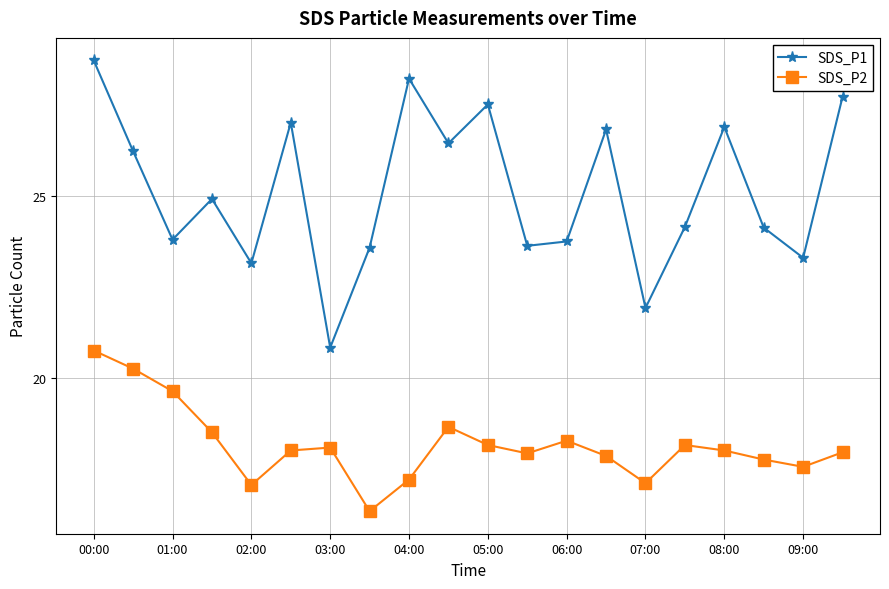

What is the difference between the maximum and minimum values in the SDS_P1 series?

7.9